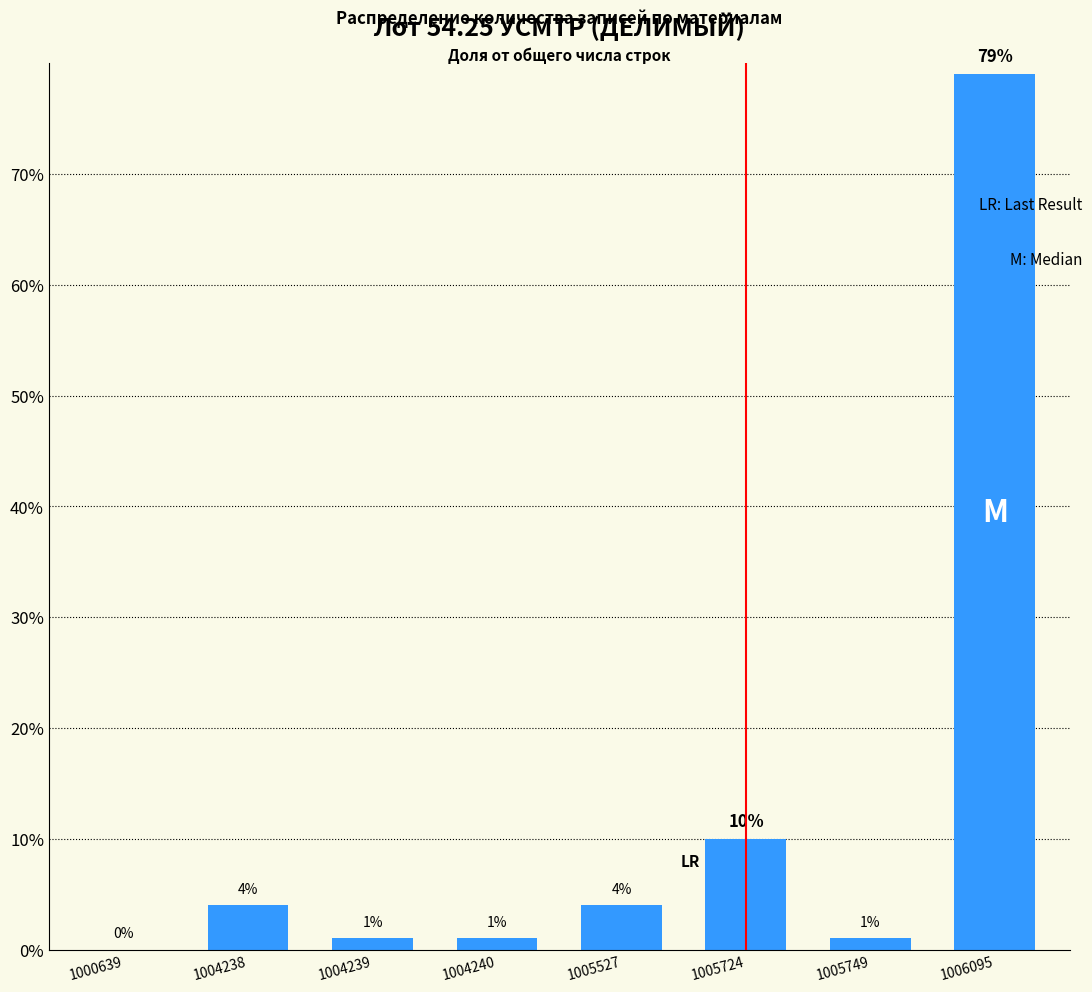

Reading left to right, what are all the values shown in this chart?

1000639=0	1004238=4	1004239=1	1004240=1	1005527=4	1005724=10	1005749=1	1006095=79